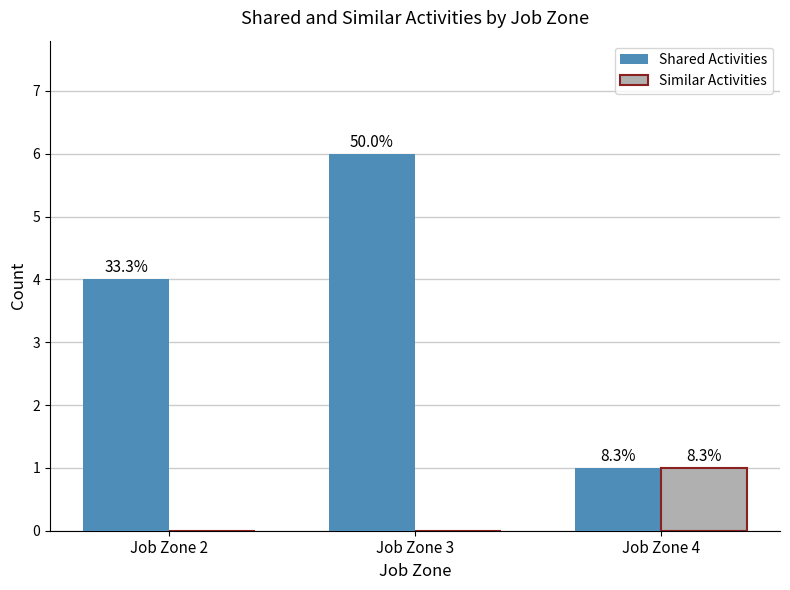

Are the bars horizontal?

No